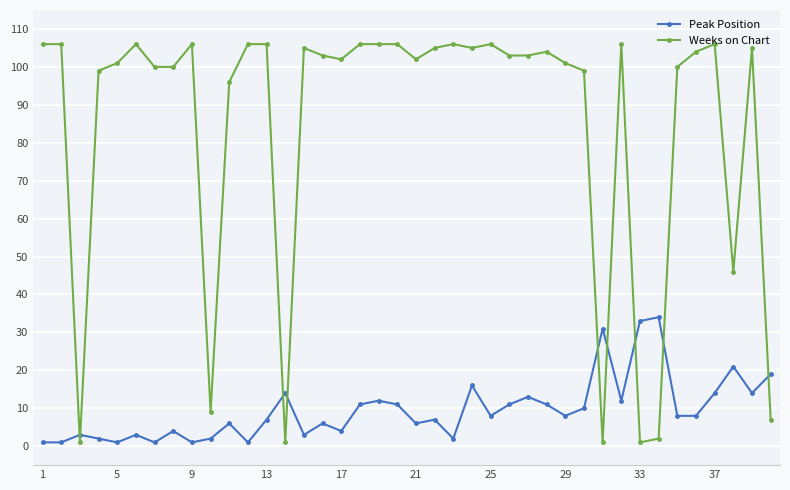

True or false: Peak Position and Weeks on Chart cross at least once.

True